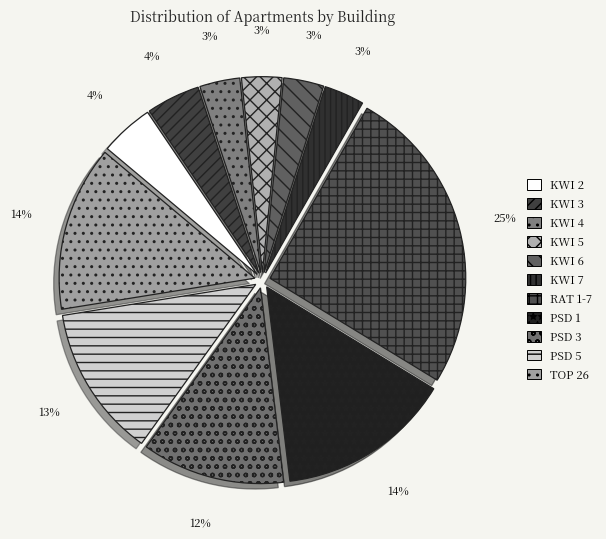

Which category has the smallest portion of the pie?

KWI 4